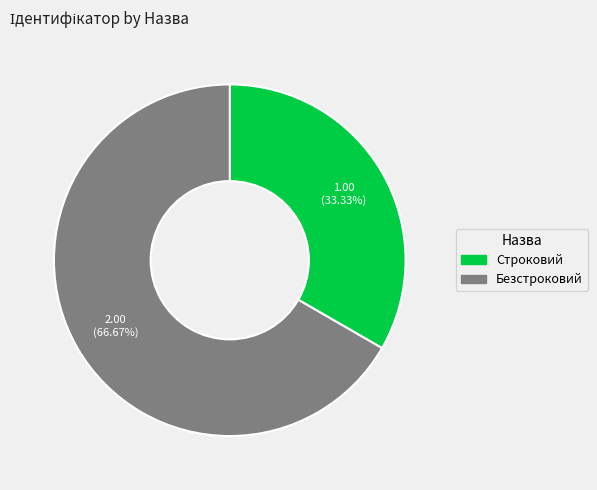

What is the ratio of the value at Безстроковий to the value at Строковий?

2.0